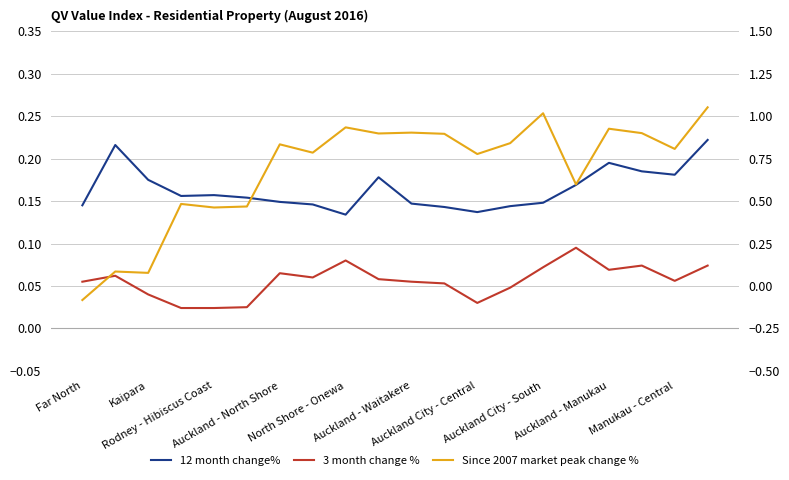

Which series has the widest spread of values?

Since 2007 market peak change %